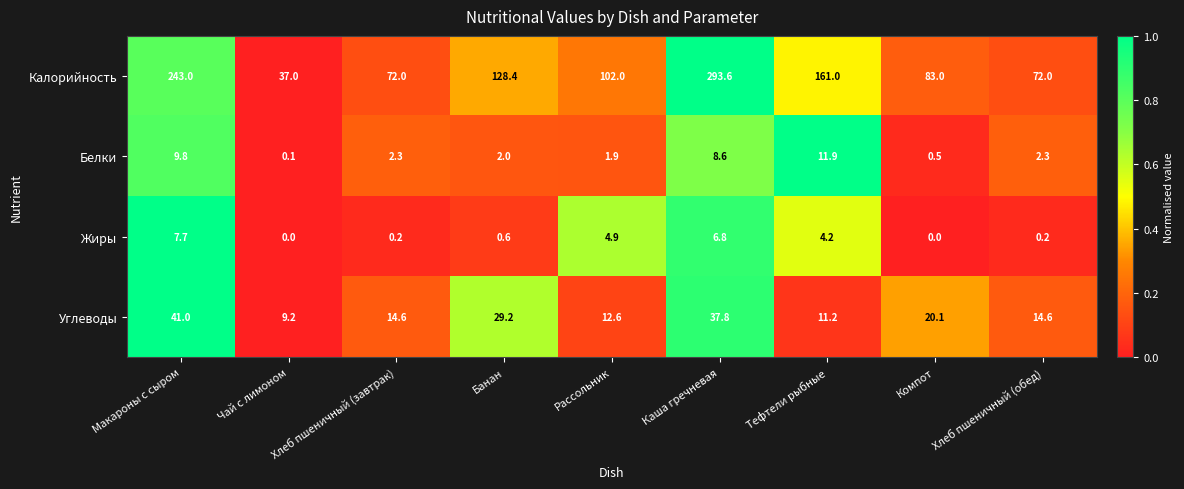

What is the average value of the Калорийность series?

132.4